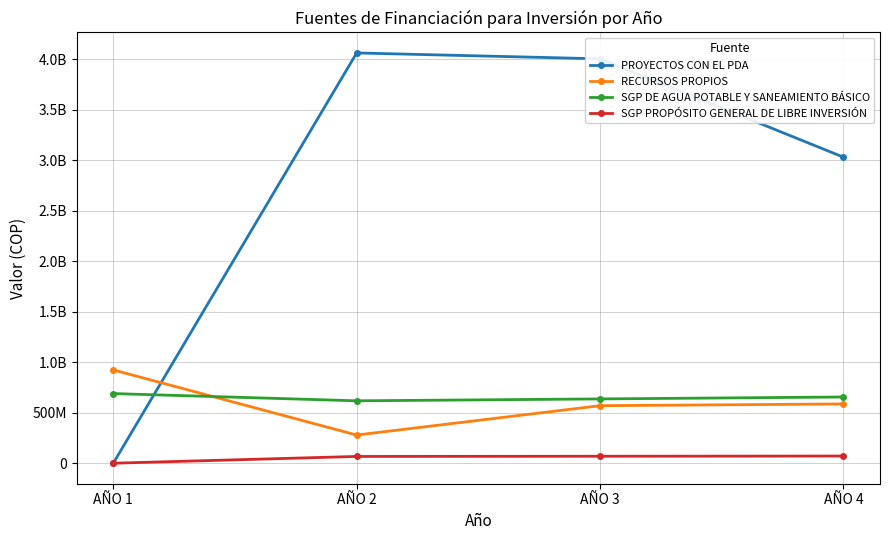

What is the total value across all series at AÑO 4?

4342674885